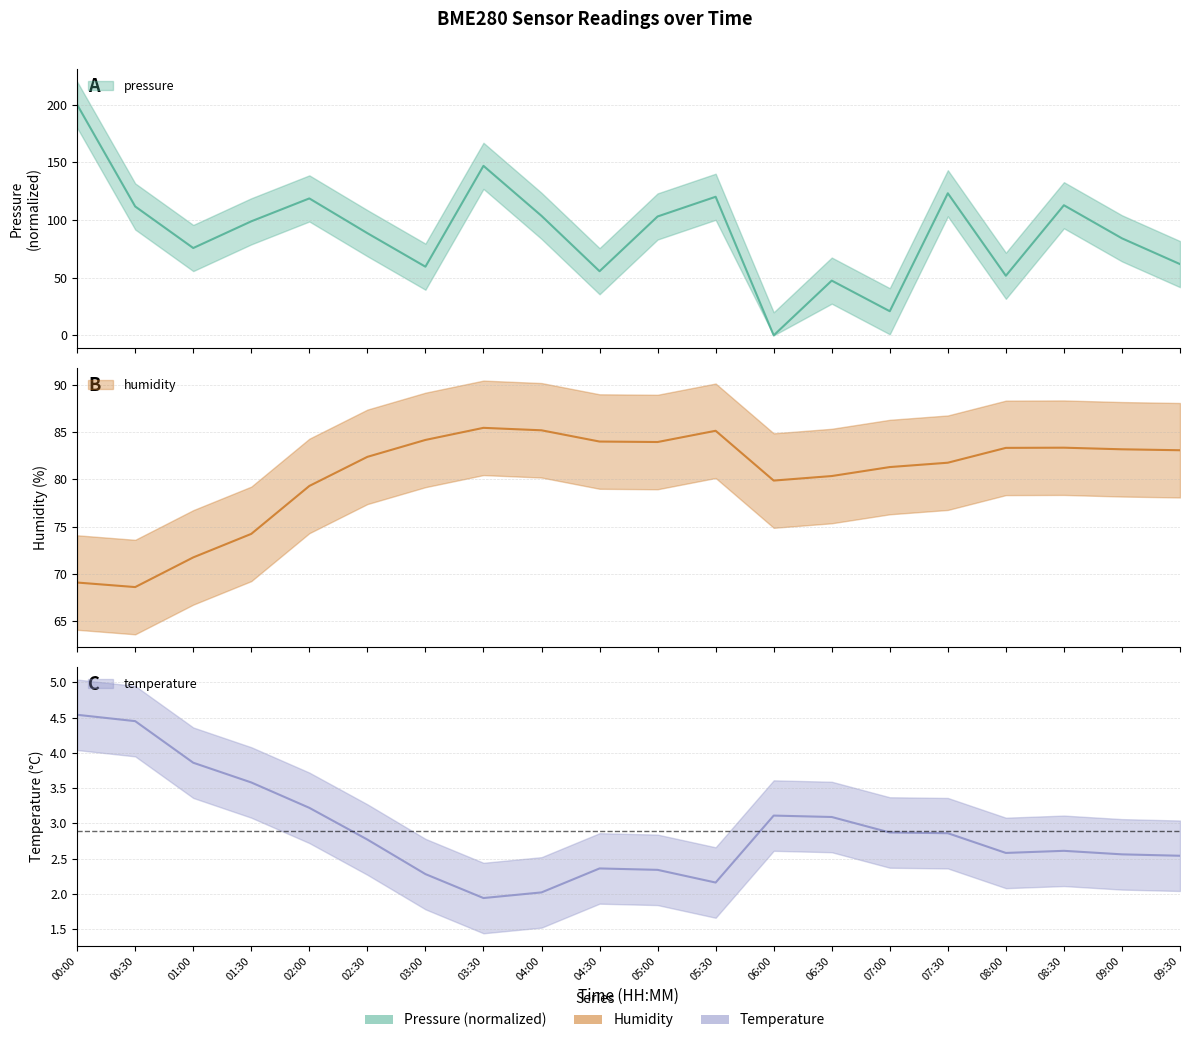

Which series has the largest range (max minus min)?

pressure